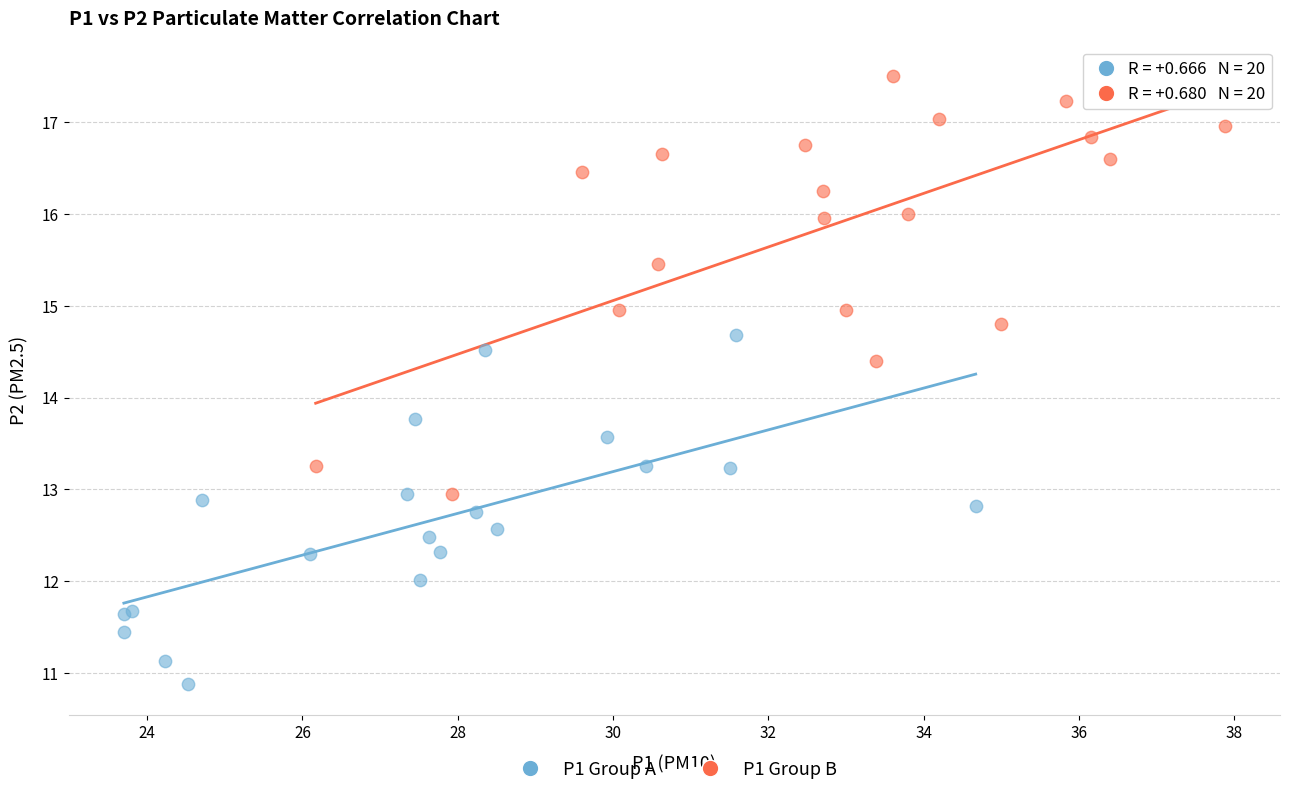

What are all the series names shown in the legend?

P1 Group A, P1 Group B